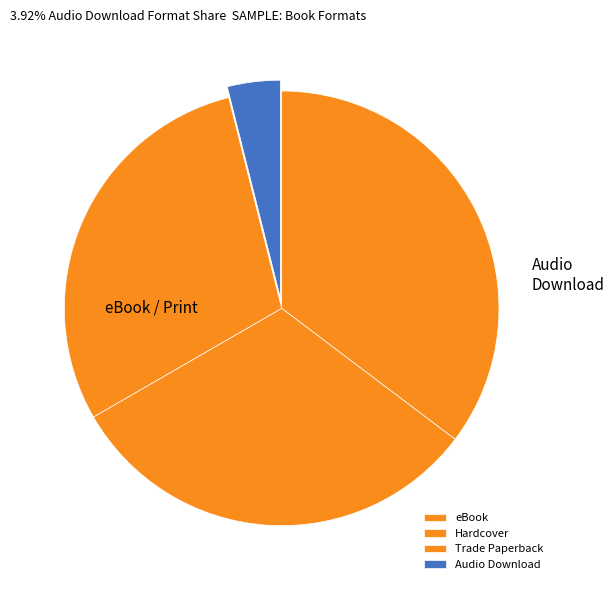

How many slices are in this pie chart?

4